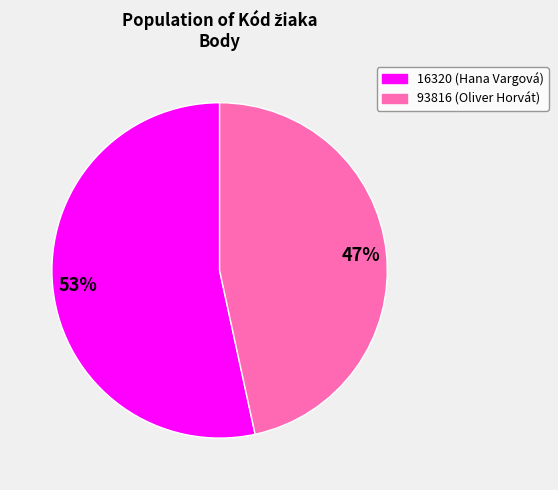

Combined, do 16320 and 93816 account for over 50%?

Yes